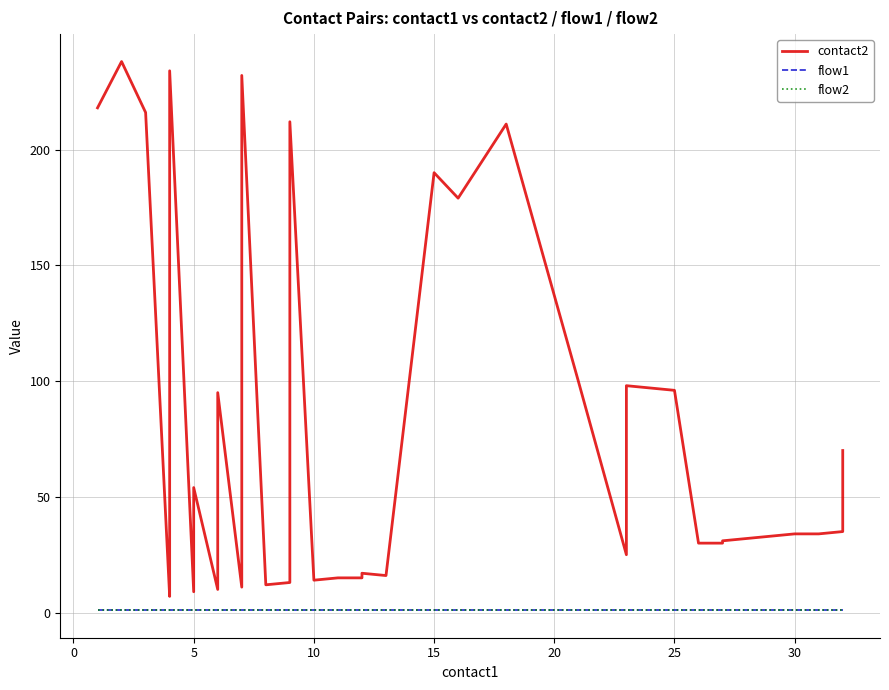

Which series has the largest total across all categories?

contact2